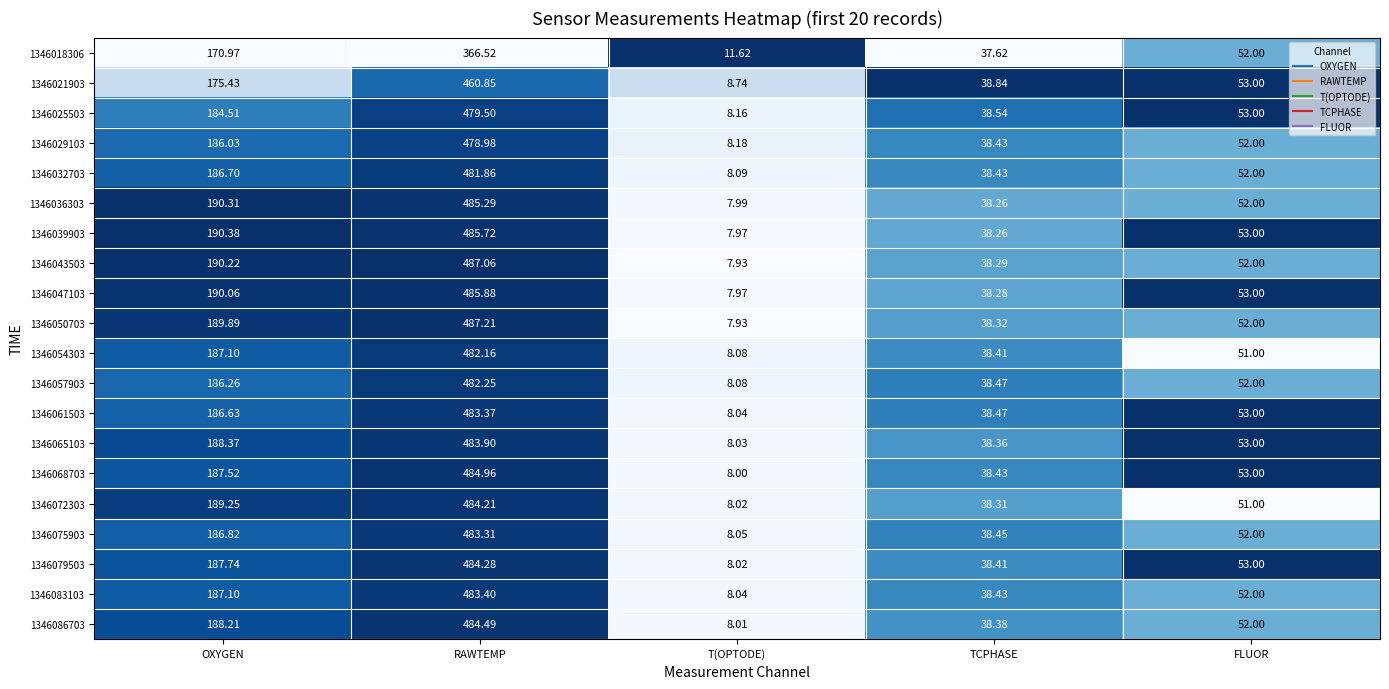

List the series in order of their peak value, lowest first.

1346018306, 1346021903, 1346029103, 1346025503, 1346032703, 1346054303, 1346057903, 1346075903, 1346061503, 1346083103, 1346065103, 1346072303, 1346079503, 1346086703, 1346068703, 1346036303, 1346039903, 1346047103, 1346043503, 1346050703